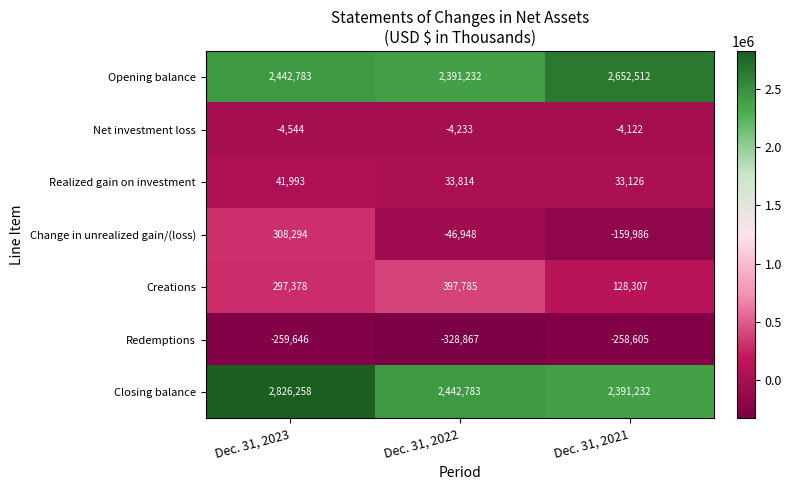

Reading left to right, list all the values displayed in this chart.

Opening balance: Dec. 31, 2023=2442783	Dec. 31, 2022=2391232	Dec. 31, 2021=2652512
Net investment loss: Dec. 31, 2023=-4544	Dec. 31, 2022=-4233	Dec. 31, 2021=-4122
Realized gain on investment: Dec. 31, 2023=41993	Dec. 31, 2022=33814	Dec. 31, 2021=33126
Change in unrealized gain/(loss): Dec. 31, 2023=308294	Dec. 31, 2022=-46948	Dec. 31, 2021=-159986
Creations: Dec. 31, 2023=297378	Dec. 31, 2022=397785	Dec. 31, 2021=128307
Redemptions: Dec. 31, 2023=-259646	Dec. 31, 2022=-328867	Dec. 31, 2021=-258605
Closing balance: Dec. 31, 2023=2826258	Dec. 31, 2022=2442783	Dec. 31, 2021=2391232